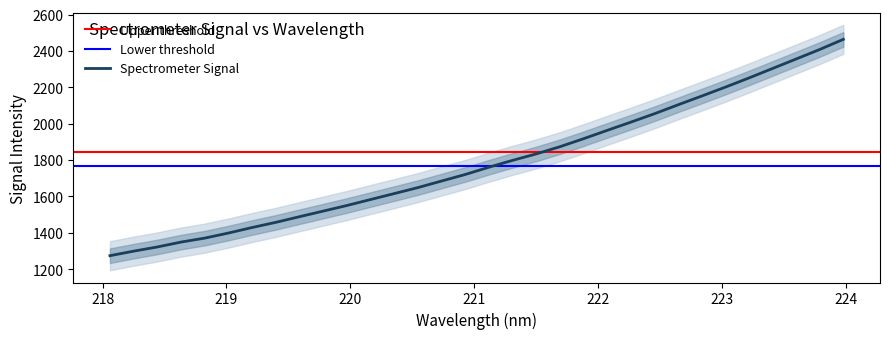

What is the maximum value for Spectrometer Signal?

2463.4